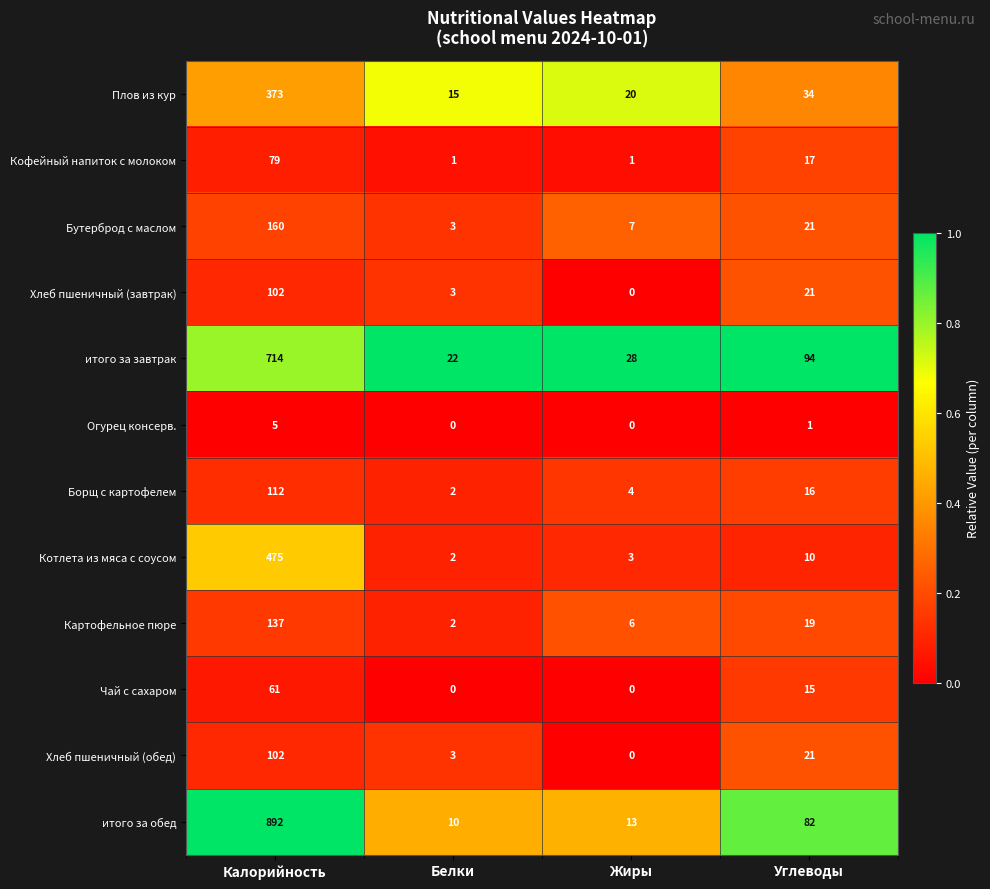

What is the sum of the Котлета из мяса с соусом values at Жиры and Белки?

5